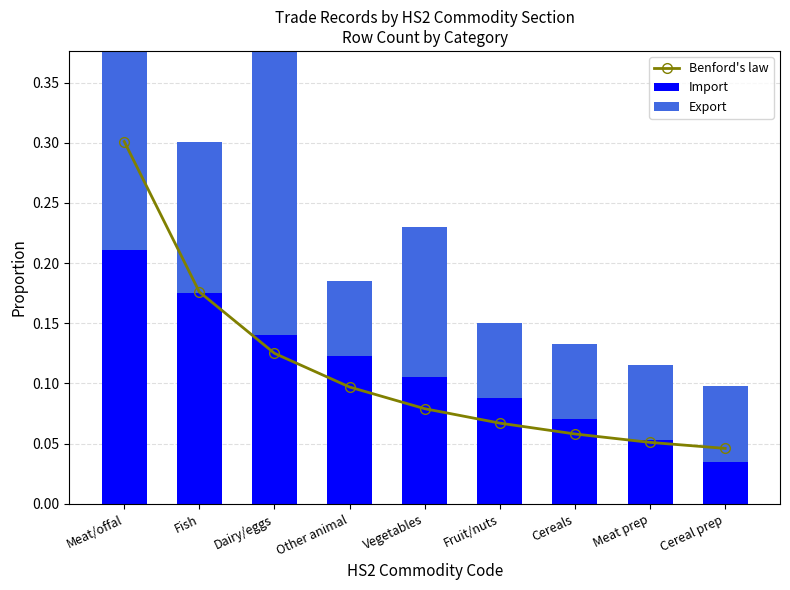

At Vegetables, list the series in order from largest to smallest.

Export, Import, Benford's law